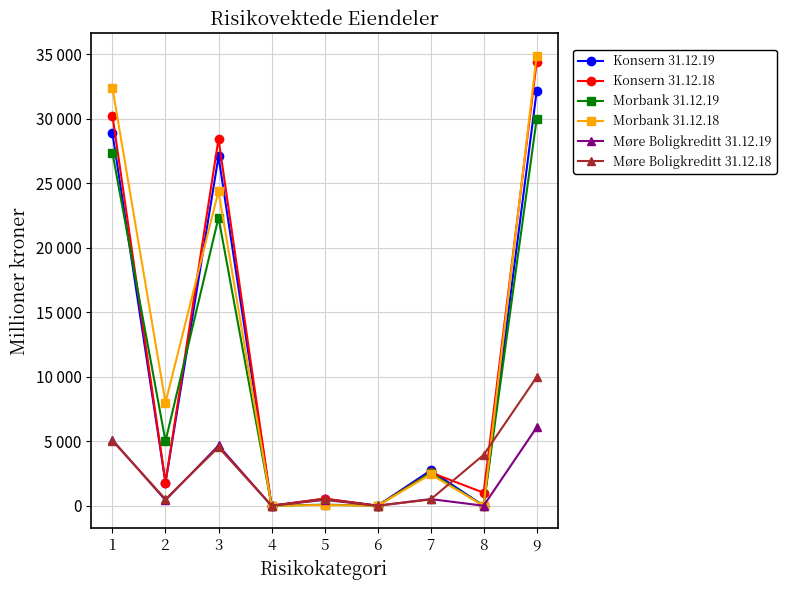

True or false: Konsern 31.12.18 and Morbank 31.12.19 cross at least once.

True